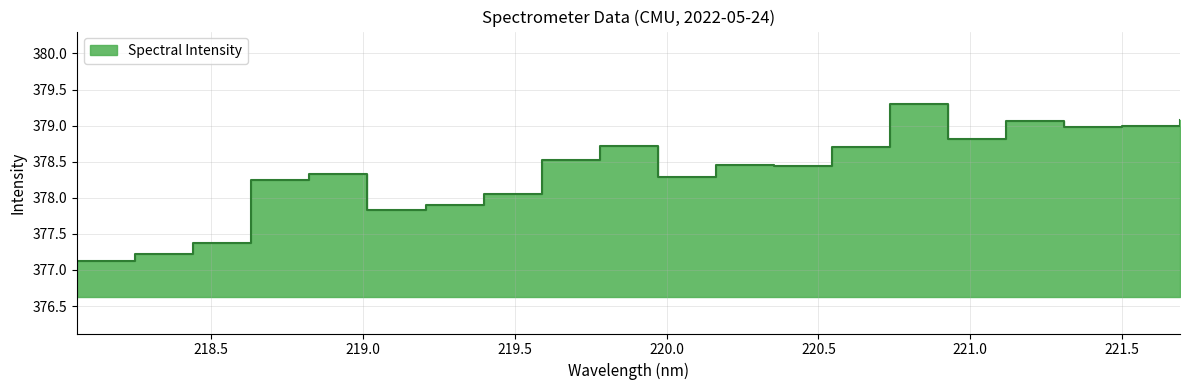

What is the value of the 13th point from the left?

378.4